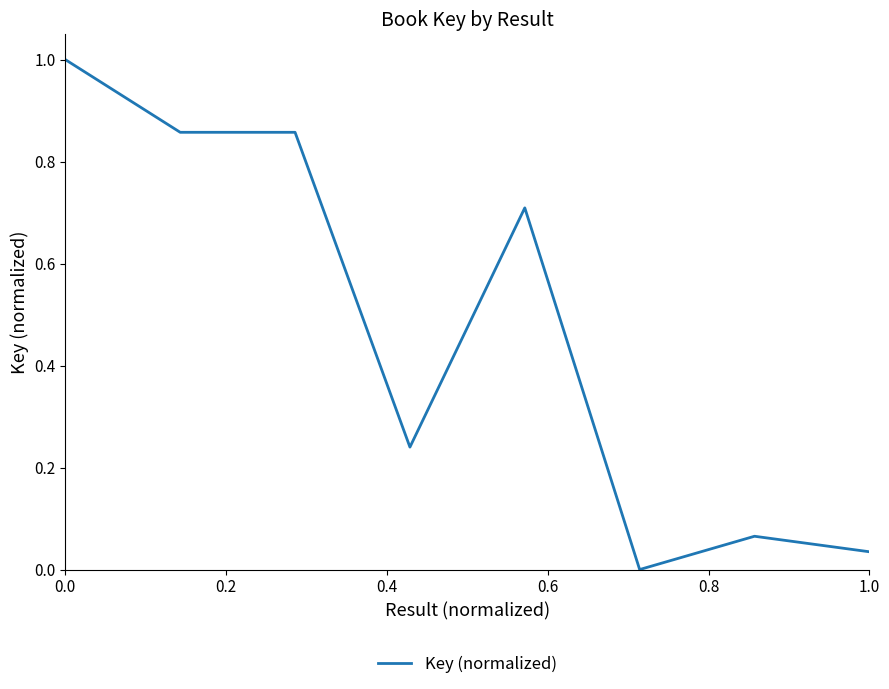

What is the average value?

0.5